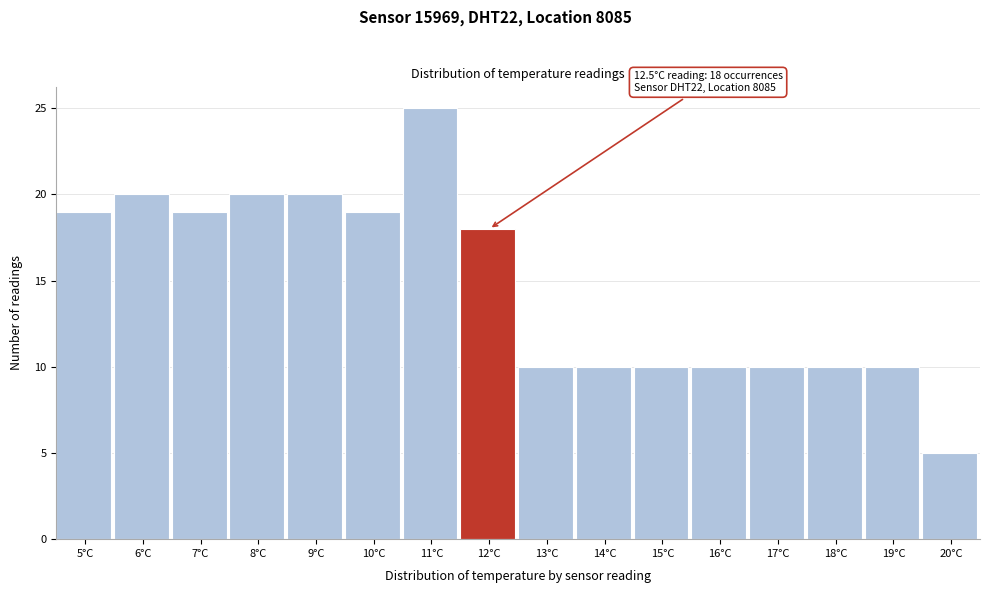

Reading left to right, transcribe all the data shown in this chart.

5°C=19	6°C=20	7°C=19	8°C=20	9°C=20	10°C=19	11°C=25	12°C=18	13°C=10	14°C=10	15°C=10	16°C=10	17°C=10	18°C=10	19°C=10	20°C=5